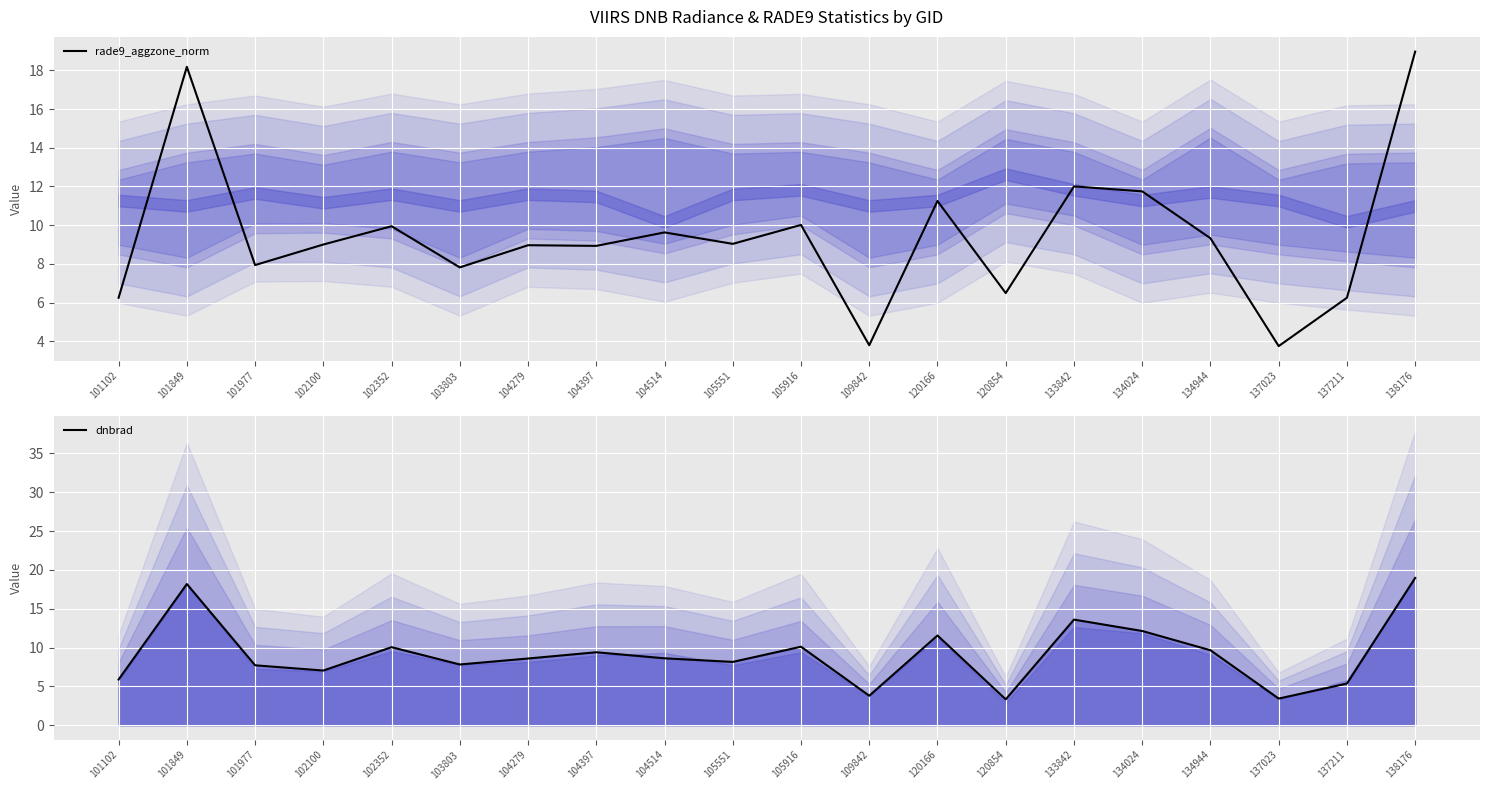

Reading left to right, list all the values displayed in this chart.

rade9_aggzone_norm: 6.2	18.2	7.9	9.0	9.9	7.8	9.0	8.9	9.6	9.0	10.0	3.8	11.2	6.5	12.0	11.7	9.3	3.7	6.2	19.0
dnbrad: 5.9	18.2	7.7	7.0	10.0	7.8	8.6	9.4	8.6	8.1	10.1	3.8	11.6	3.3	13.6	12.1	9.7	3.4	5.4	19.0